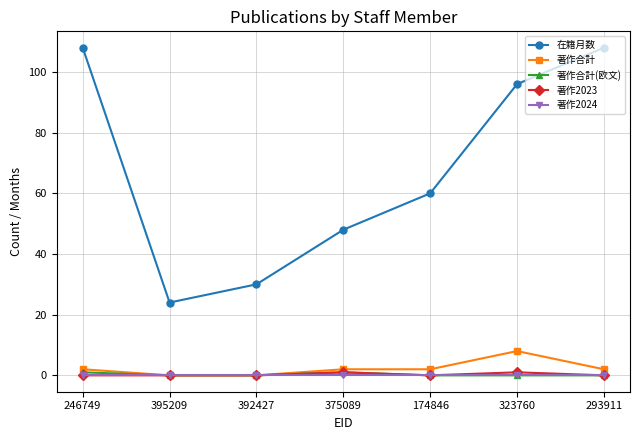

Reading left to right, what are all the values shown in this chart?

在籍月数: 108	24	30	48	60	96	108
著作合計: 2	0	0	2	2	8	2
著作合計(欧文): 1	0	0	1	0	0	0
著作2023: 0	0	0	1	0	1	0
著作2024: 0	0	0	0	0	0	0